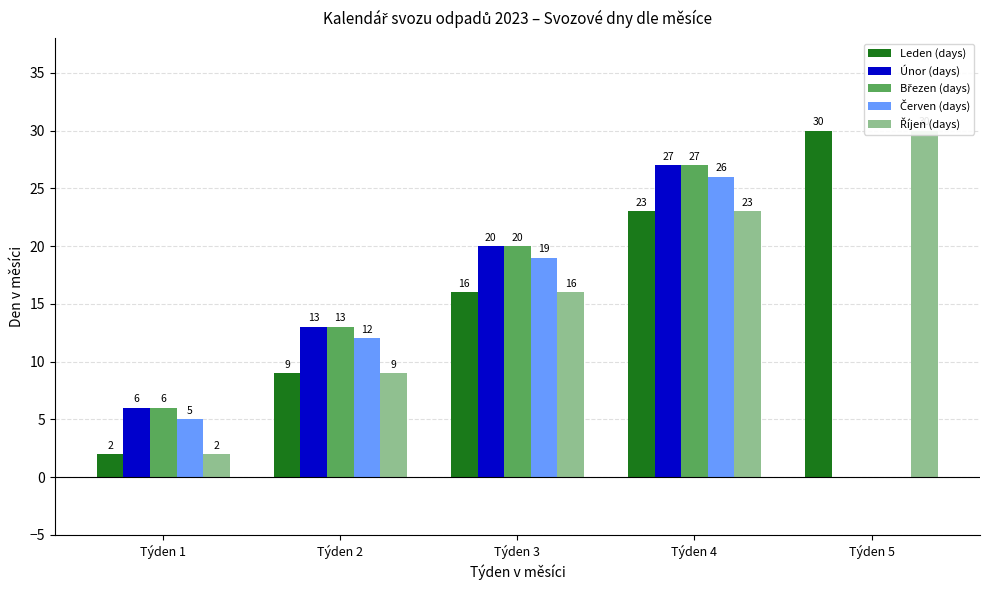

List the series in order of their peak value, highest first.

Leden (days), Říjen (days), Únor (days), Březen (days), Červen (days)